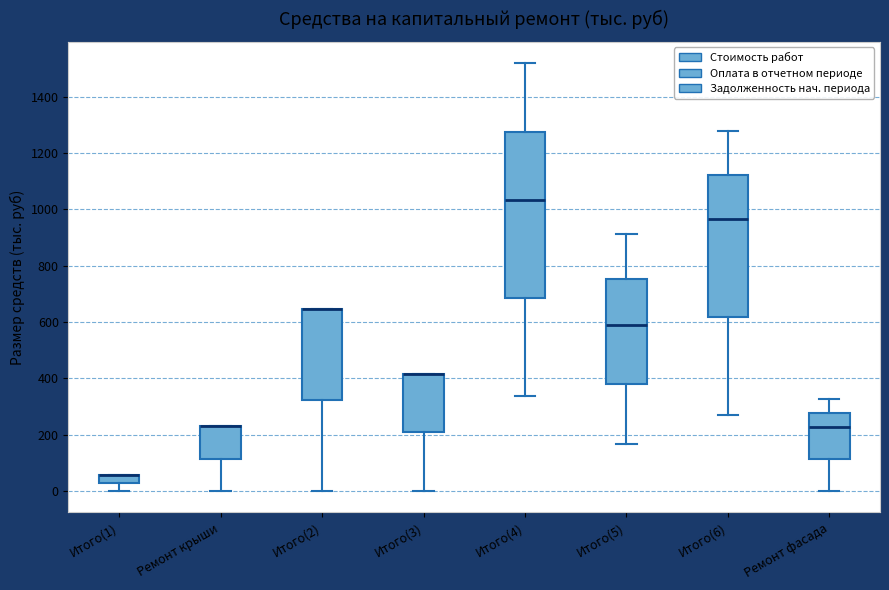

Which box is the tallest, from its lower edge to its upper edge?

Итого(4)